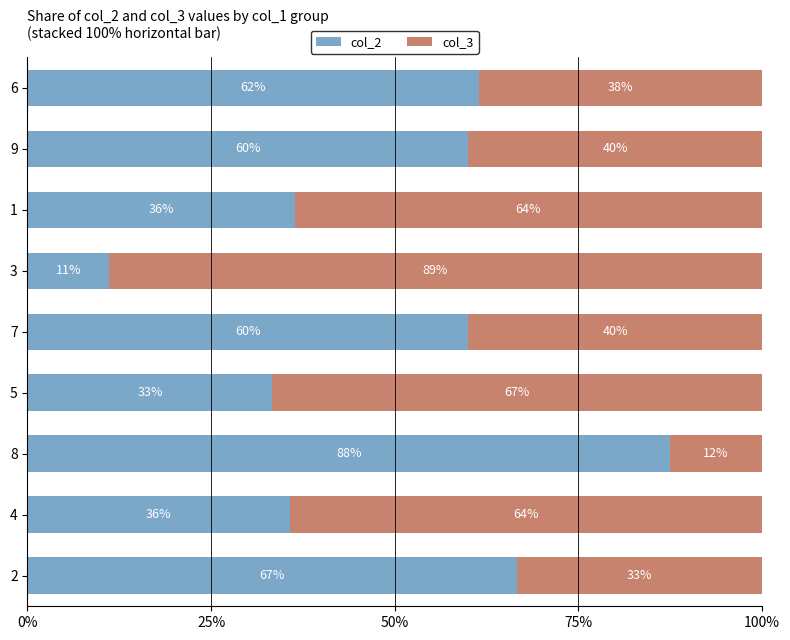

At which label does col_2 reach its minimum?

3